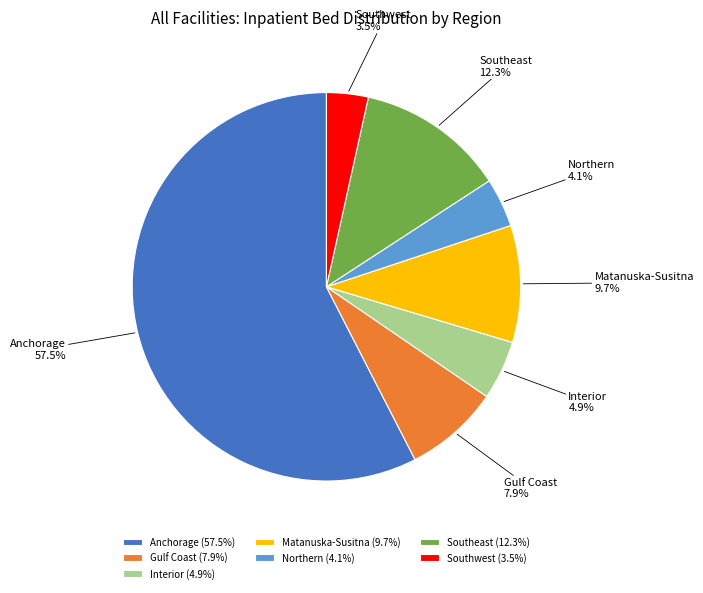

Combined, what portion of the pie is Matanuska-Susitna and Northern?

13.8%